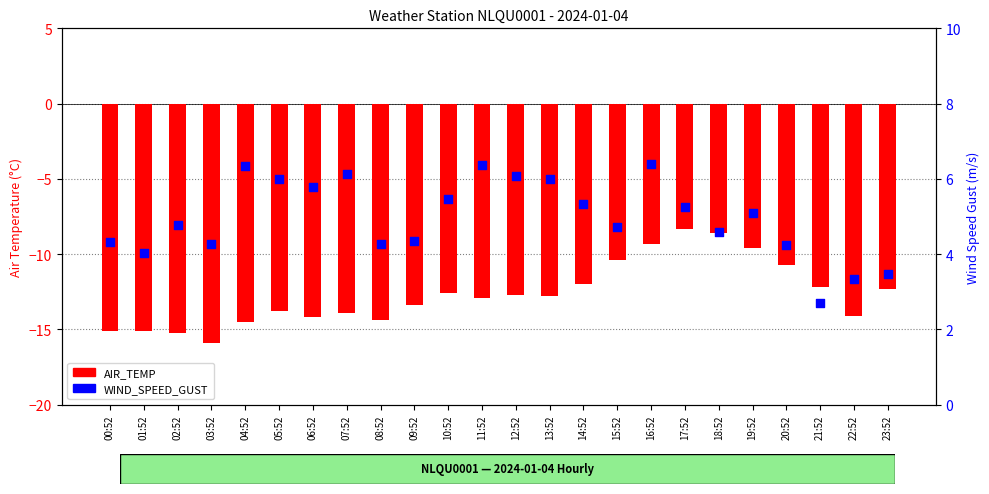

Is the value of WIND_SPEED_GUST at 18:52 greater than the value of AIR_TEMP at 20:52?

Yes